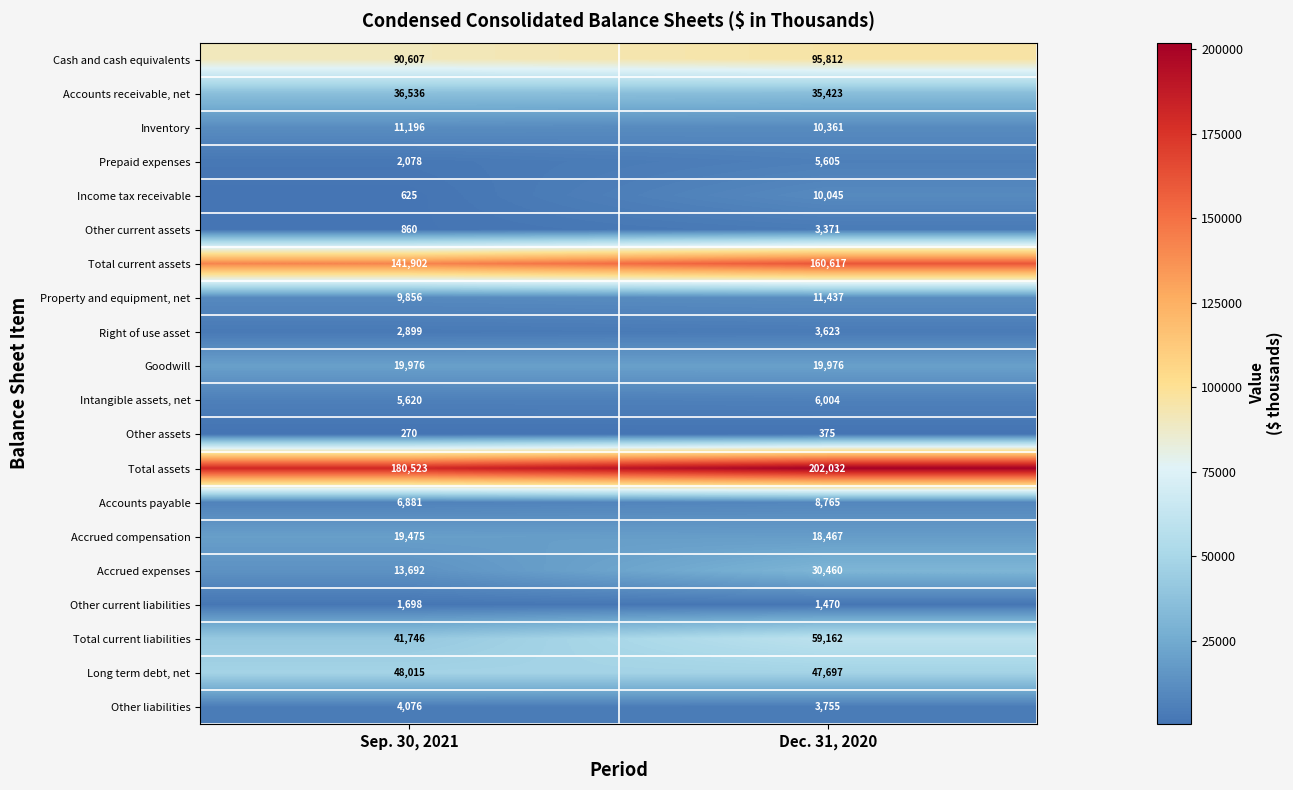

What is the total value across all series at Dec. 31, 2020?

734457